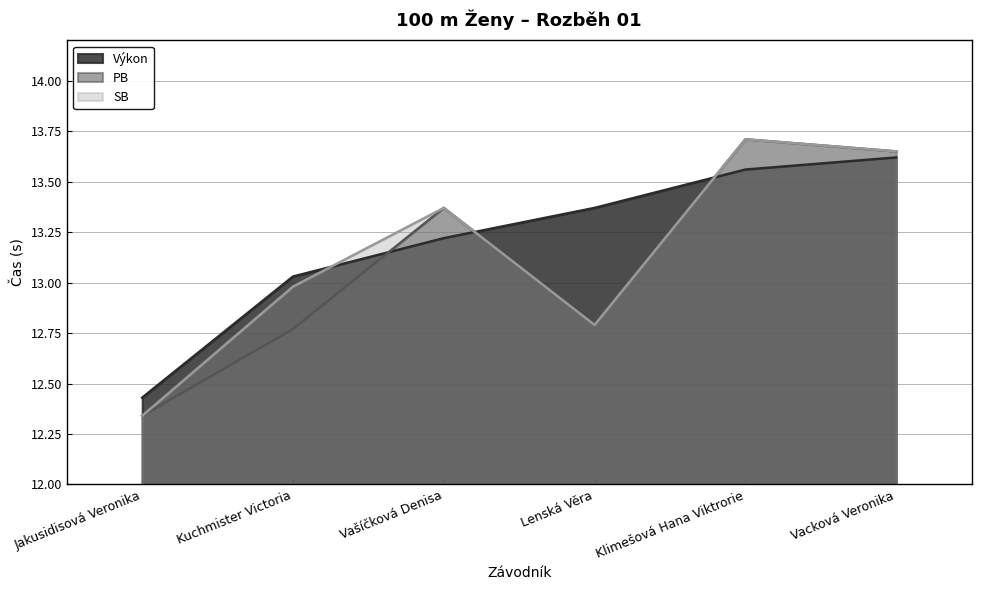

At how many categories does at least one series exceed 13?

5